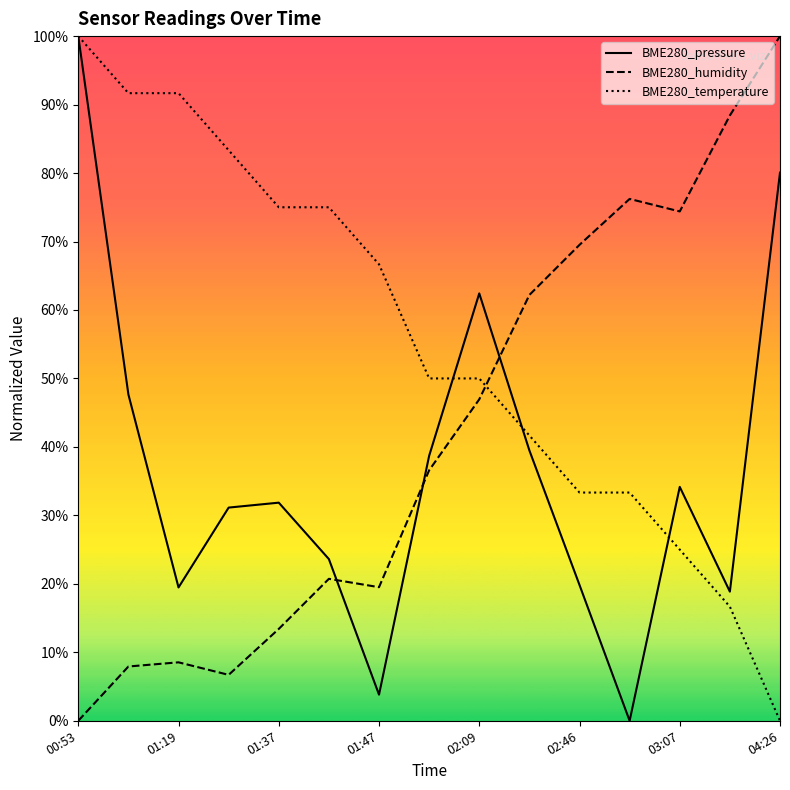

Does the chart display data point markers on the line(s)?

No